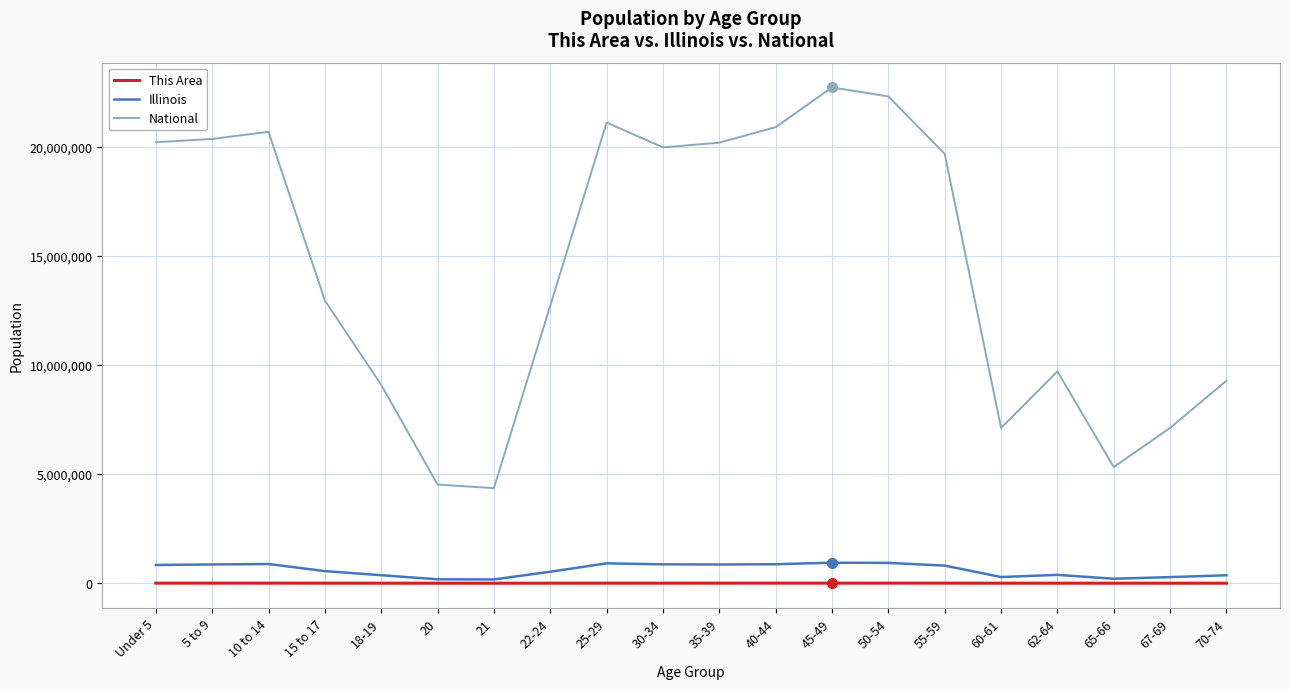

What value does the Illinois series have at 65-66, to the nearest 50?

205250